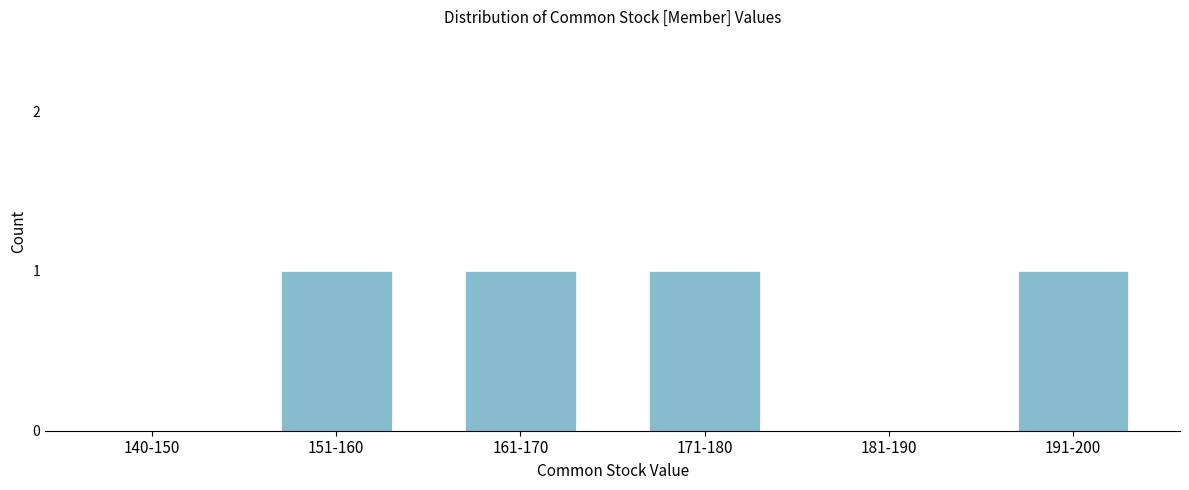

Reading right to left, transcribe all the data shown in this chart.

191-200=1	181-190=0	171-180=1	161-170=1	151-160=1	140-150=0